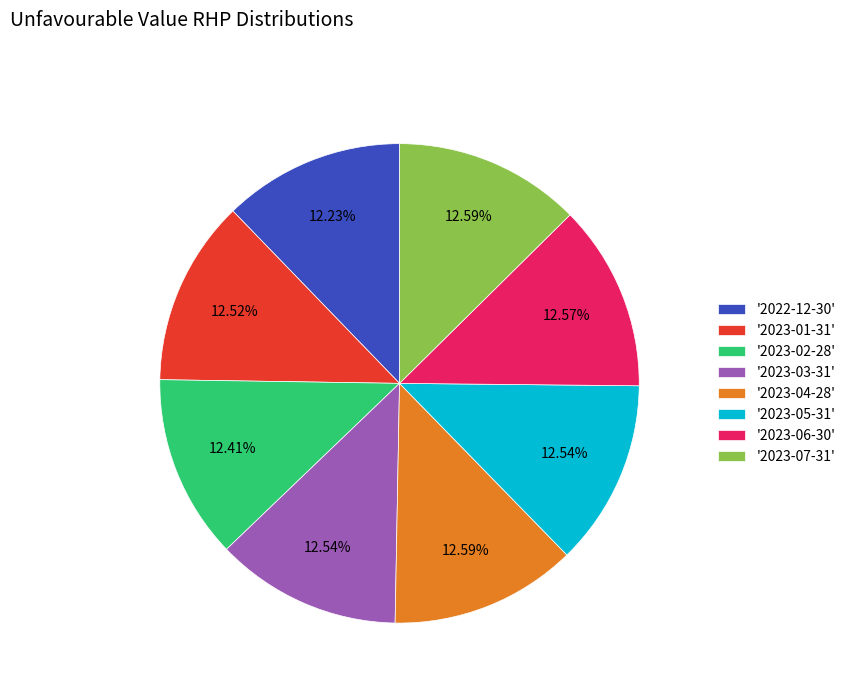

Does '2022-12-30' represent more than half of the total?

No